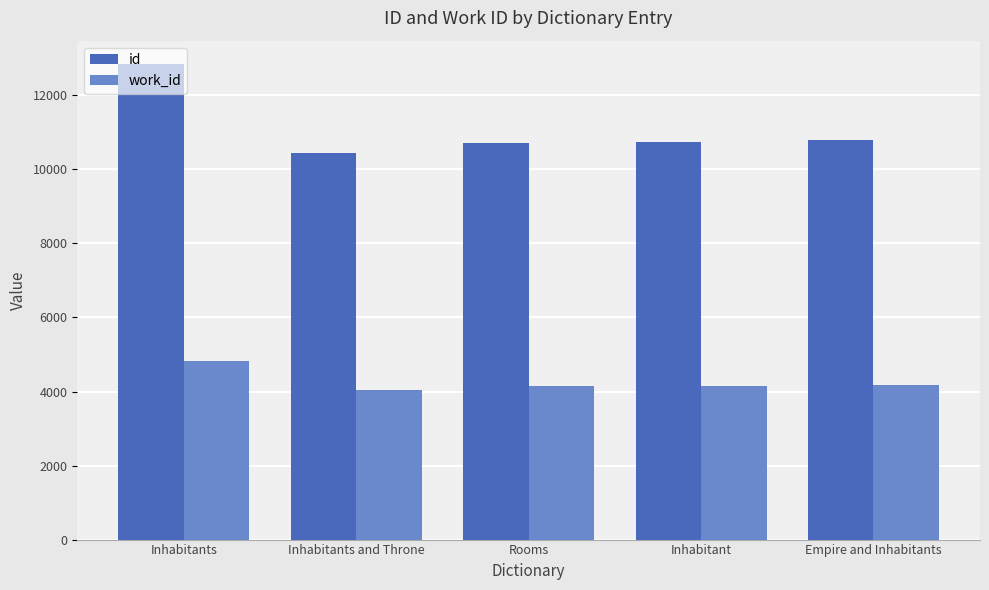

What is the spread (max minus min) of values at Empire and Inhabitants?

6614